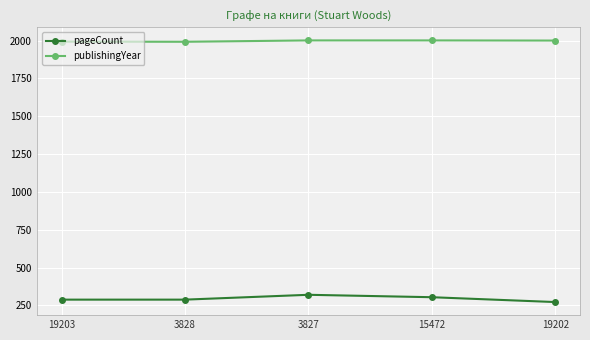

Read the pageCount value at 15472, to the nearest 5.

305